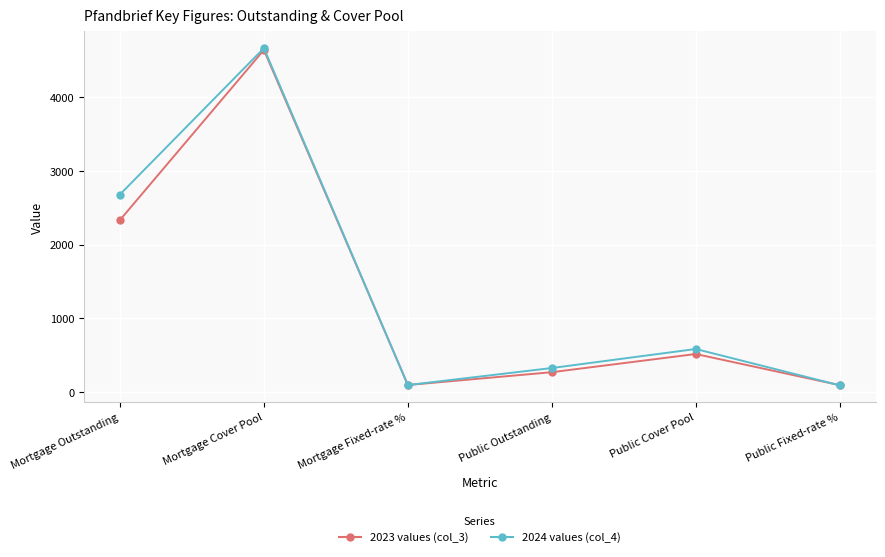

What is the greatest value displayed?

4663.7